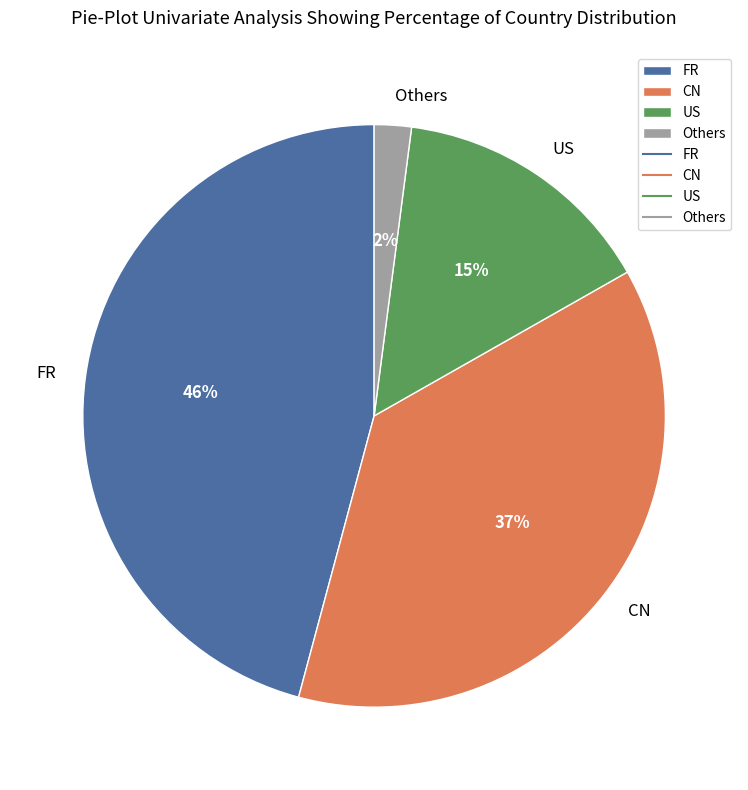

Count the number of slices in the pie.

4